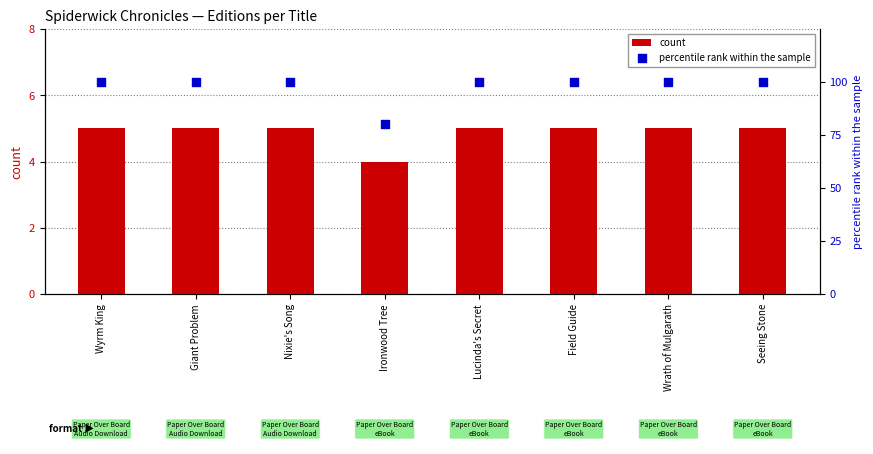

Which series has the largest Y range (max minus min)?

percentile rank within the sample